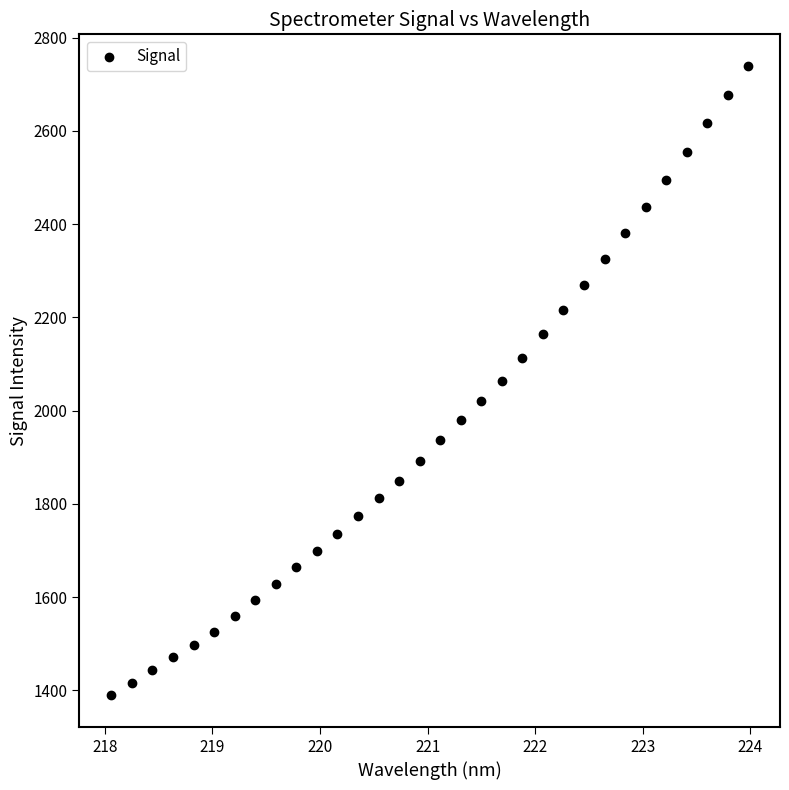

What is the range of X values (max minus min)?

5.9